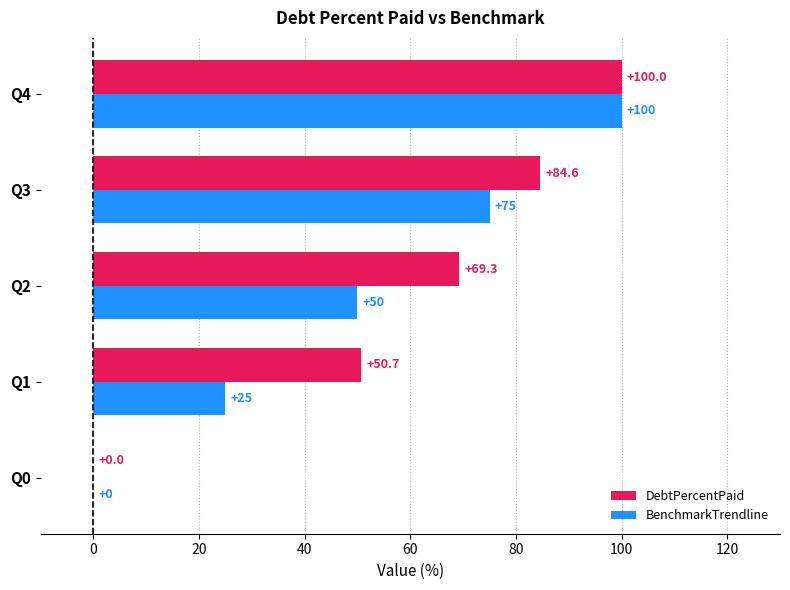

How many values in BenchmarkTrendline are above zero?

4